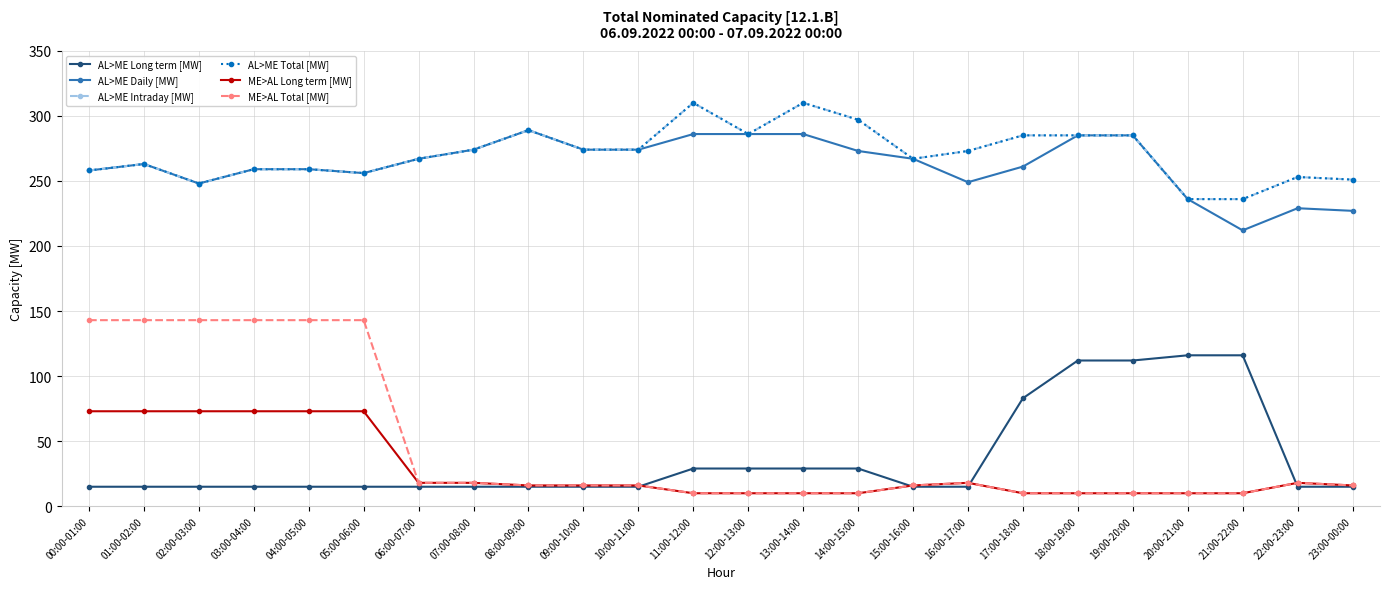

Is this an area chart (filled region under the line)?

No